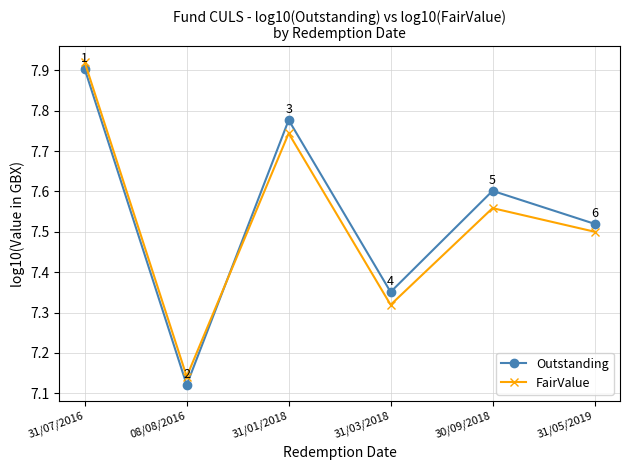

Which series ends up on top after the final intersection of FairValue and Outstanding?

Outstanding